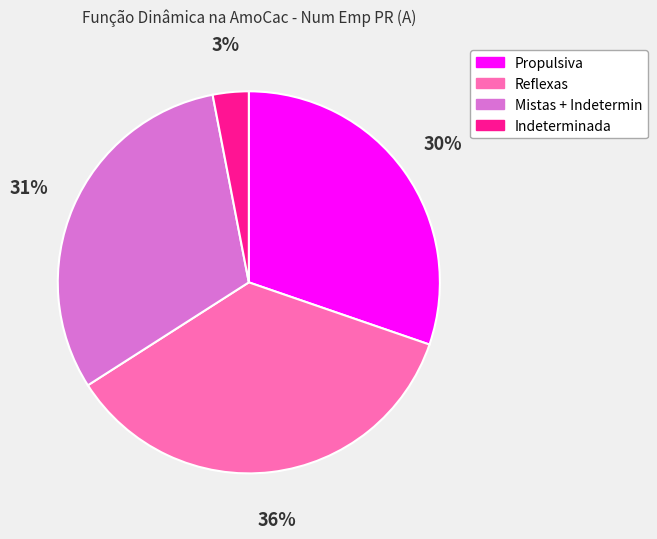

What is the ratio of the value at Propulsiva to the value at Indeterminada?

10.0